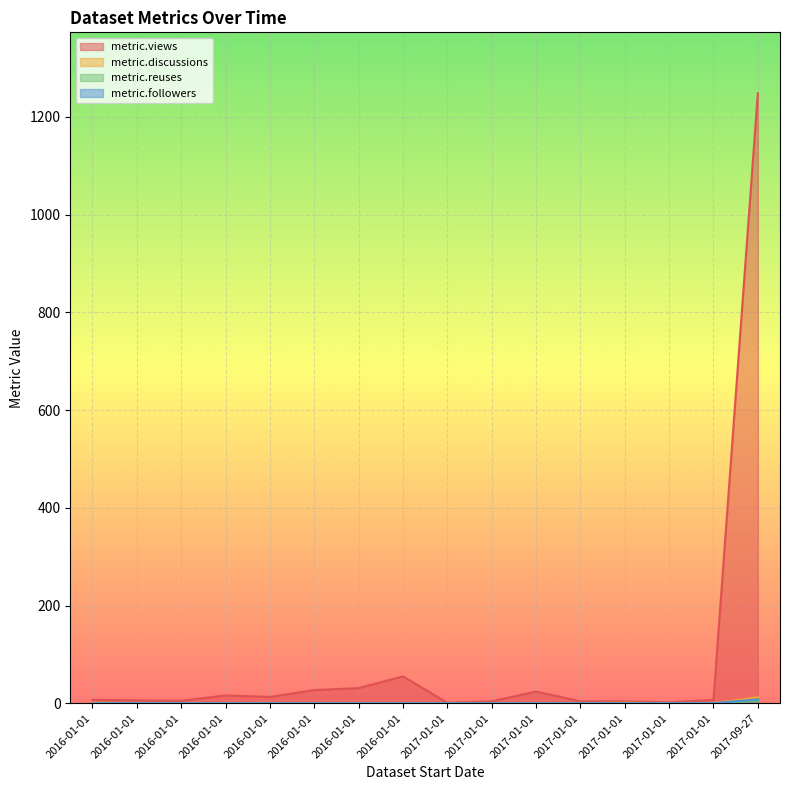

What is the spread (max minus min) of values at 2016-01-01?

7